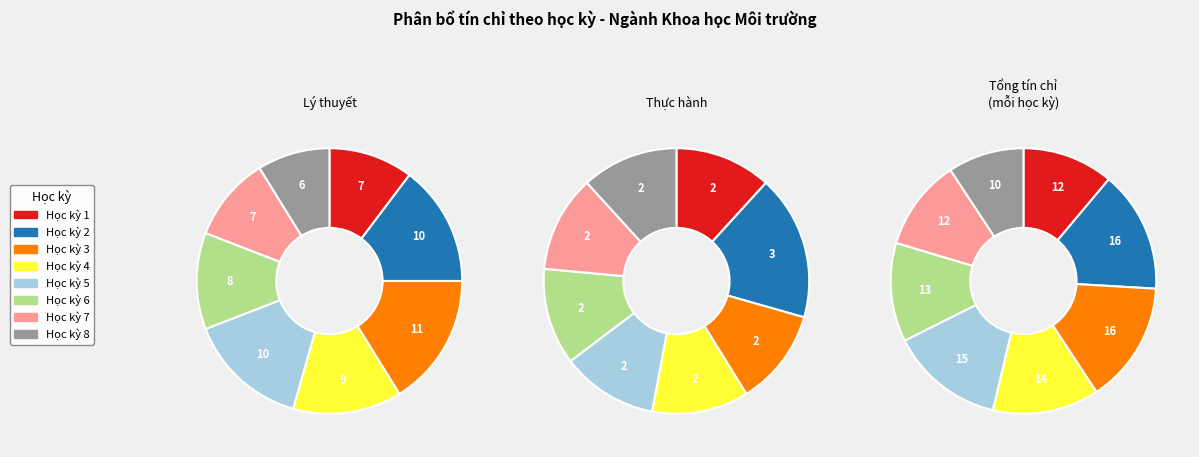

To the nearest percent, what is the average slice percentage?

12%